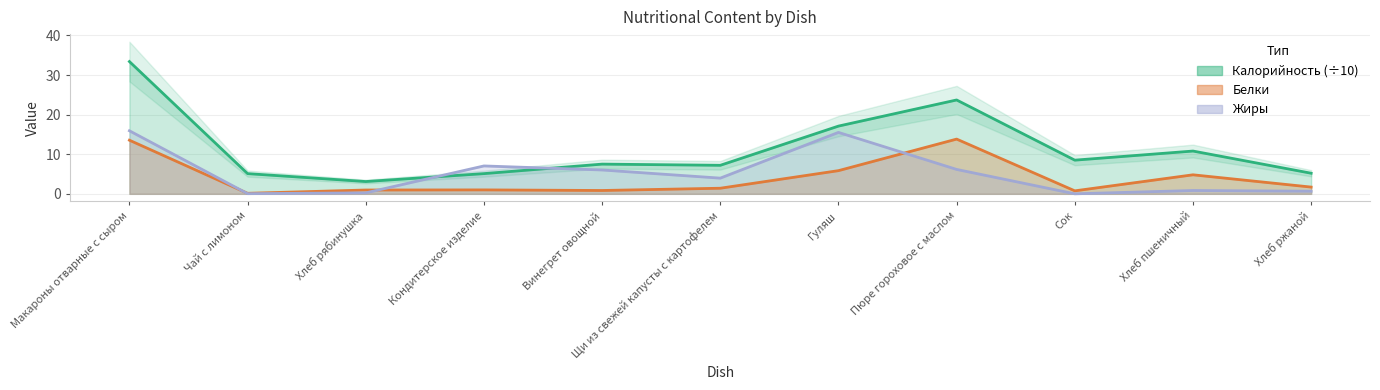

What is the difference between the Белки values at Сок and Чай с лимоном?

0.6